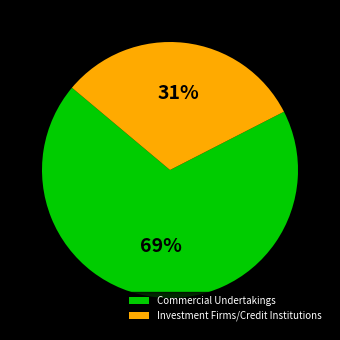

Combined, do Investment Firms/Credit Institutions and Commercial Undertakings account for over 50%?

Yes